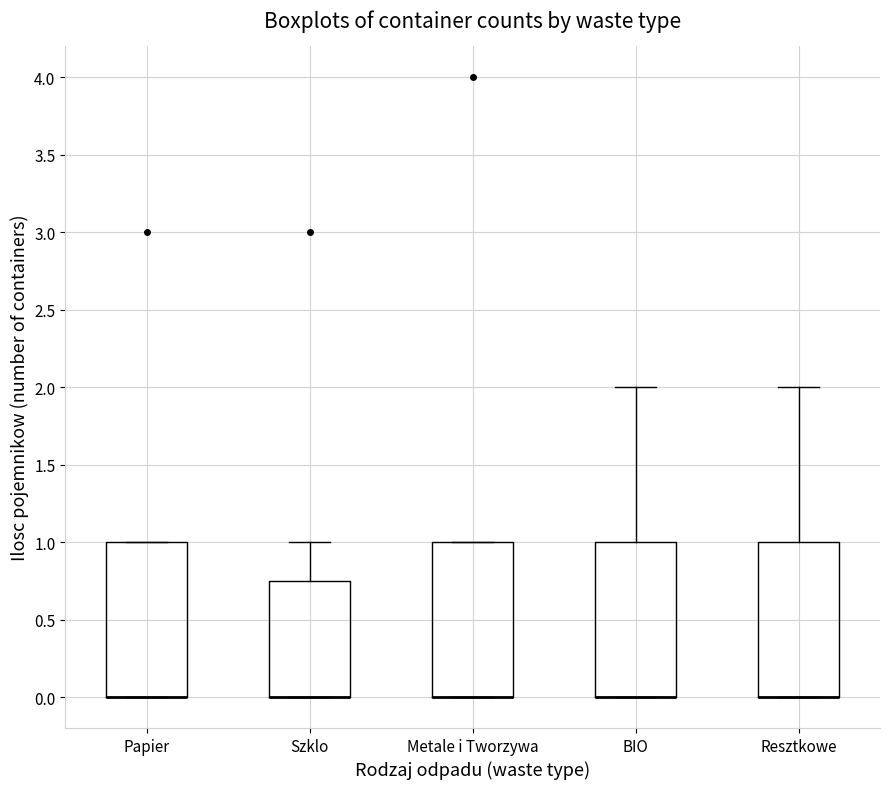

Reading left to right, read every box against the y-axis: the position of its median line, the range the box covers, and the ends of its whiskers. The values are not printed on the chart, so give them approximately, as read against the axis.

Papier: median 0.00 (drawn on the box's lower edge), box 0.00 to 1.00, whiskers 0.00 to 1.00
Szklo: median 0.00 (drawn on the box's lower edge), box 0.00 to 0.75, whiskers 0.00 to 1.00
Metale i Tworzywa: median 0.00 (drawn on the box's lower edge), box 0.00 to 1.00, whiskers 0.00 to 1.00
BIO: median 0.00 (drawn on the box's lower edge), box 0.00 to 1.00, whiskers 0.00 to 2.00
Resztkowe: median 0.00 (drawn on the box's lower edge), box 0.00 to 1.00, whiskers 0.00 to 2.00